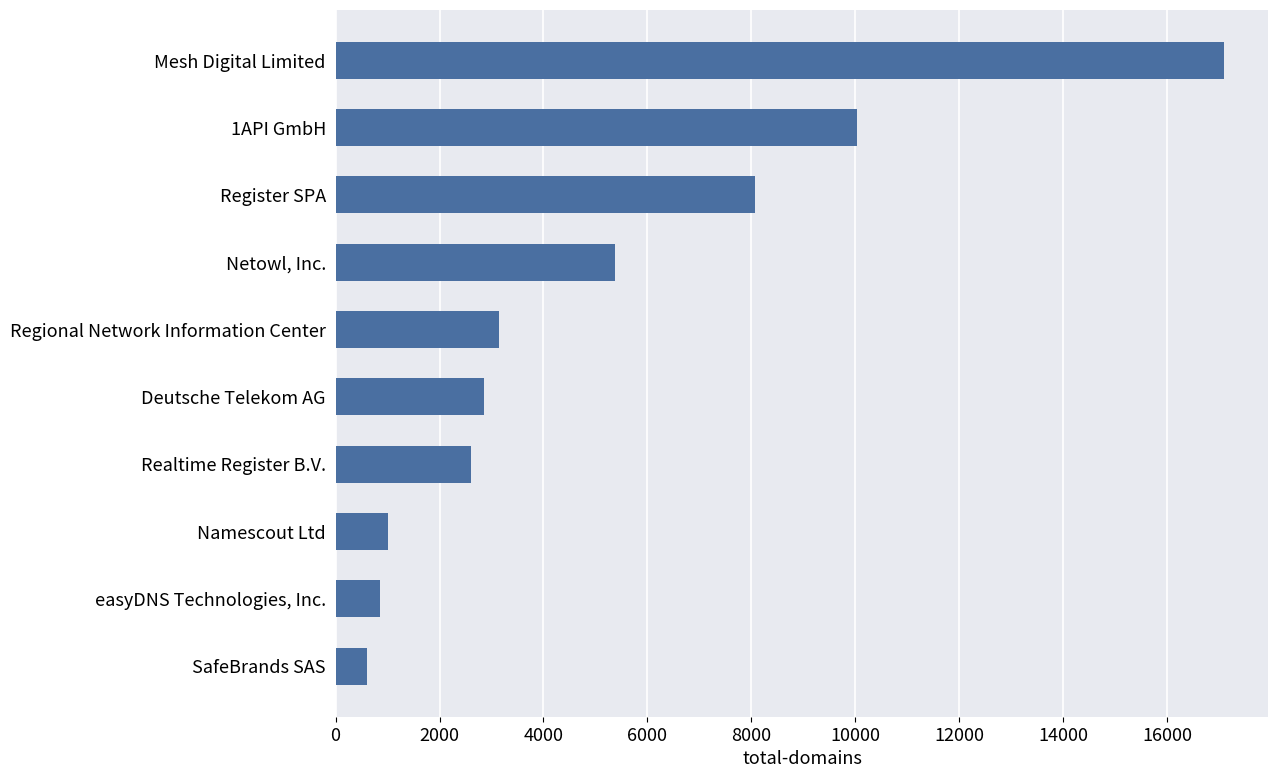

Count the number of data series in this chart.

1